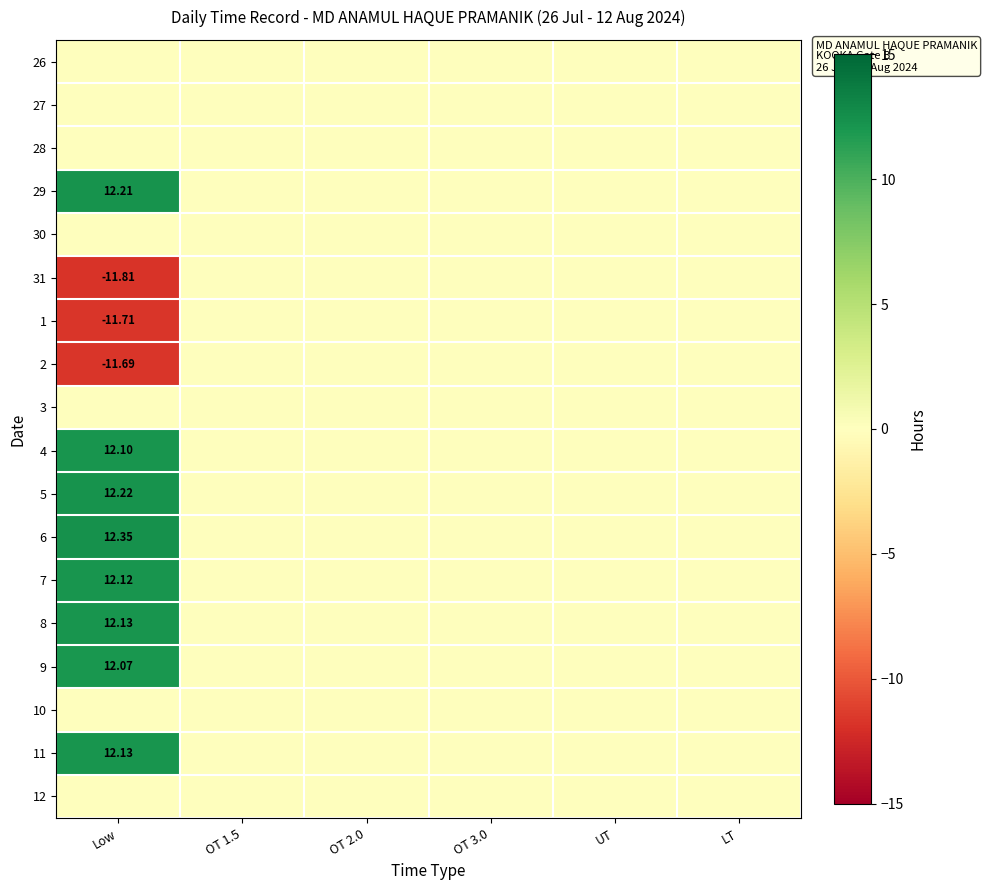

Between UT and Low, which is larger?

UT